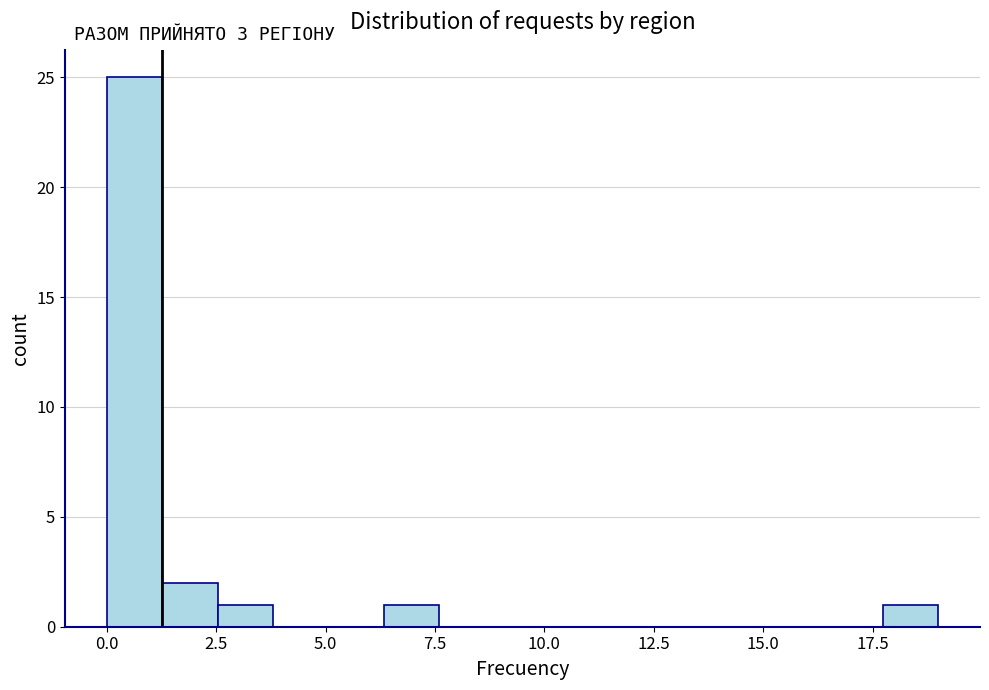

Around what value on the x-axis is the tallest bar? Give the approximate position of its centre, as read against the axis.

0.5